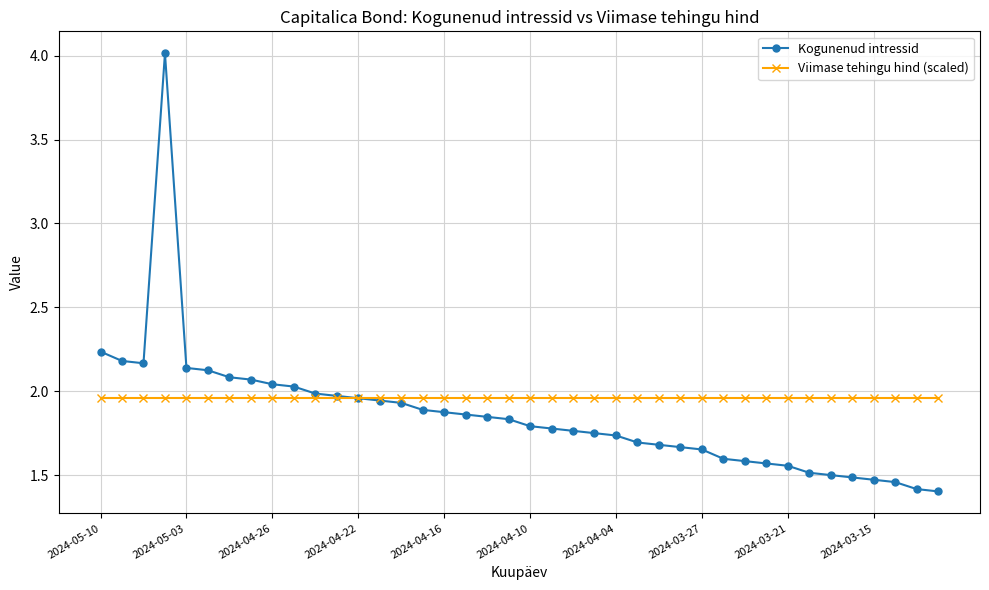

After their last crossing, which series has the higher values: Viimase tehingu hind (scaled) or Kogunenud intressid?

Viimase tehingu hind (scaled)